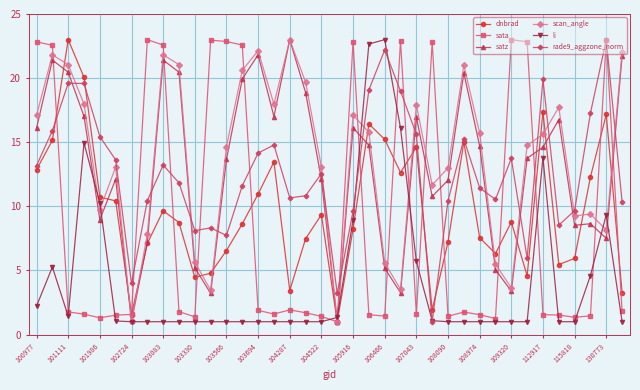

How many lines are shown in the chart?

6